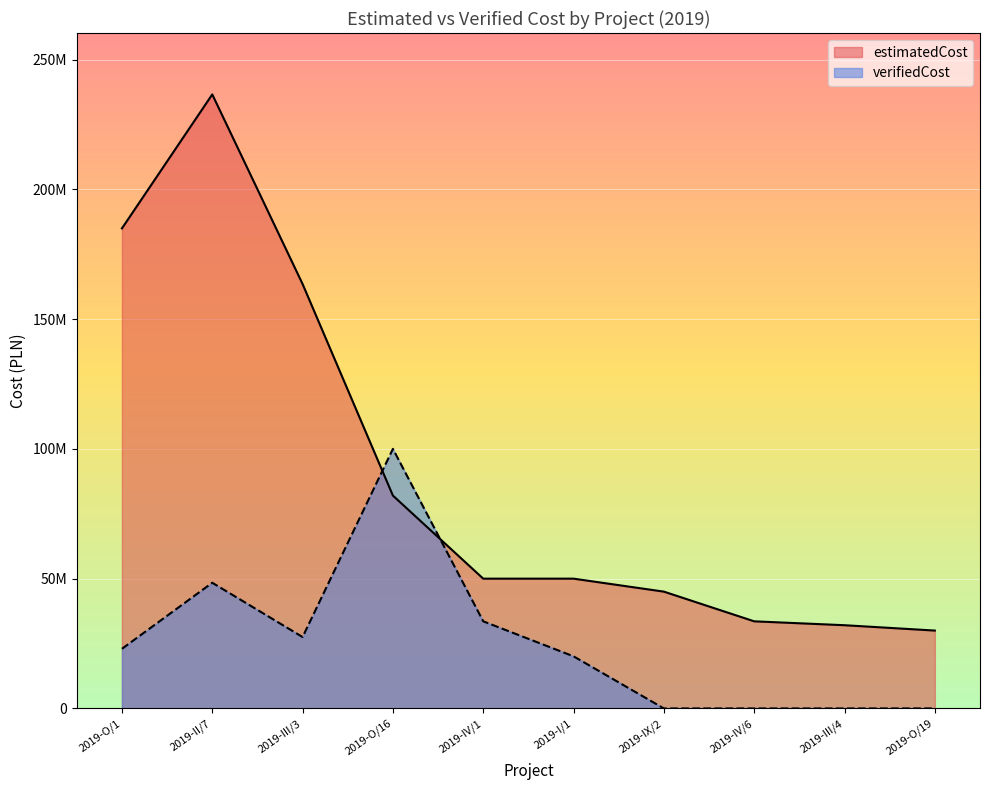

Between which two adjacent categories do estimatedCost and verifiedCost first intersect?

2019-III/3 and 2019-O/16